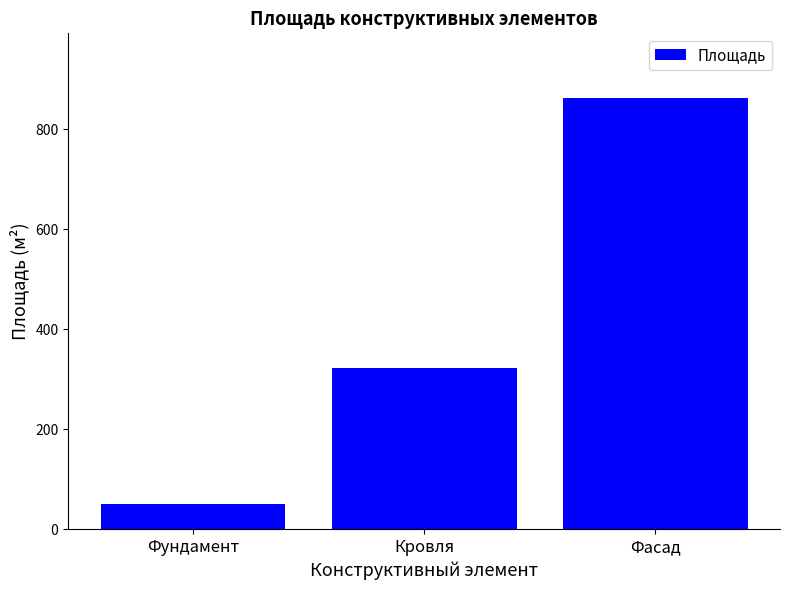

Reading left to right, what are all the values shown in this chart?

51	322	862